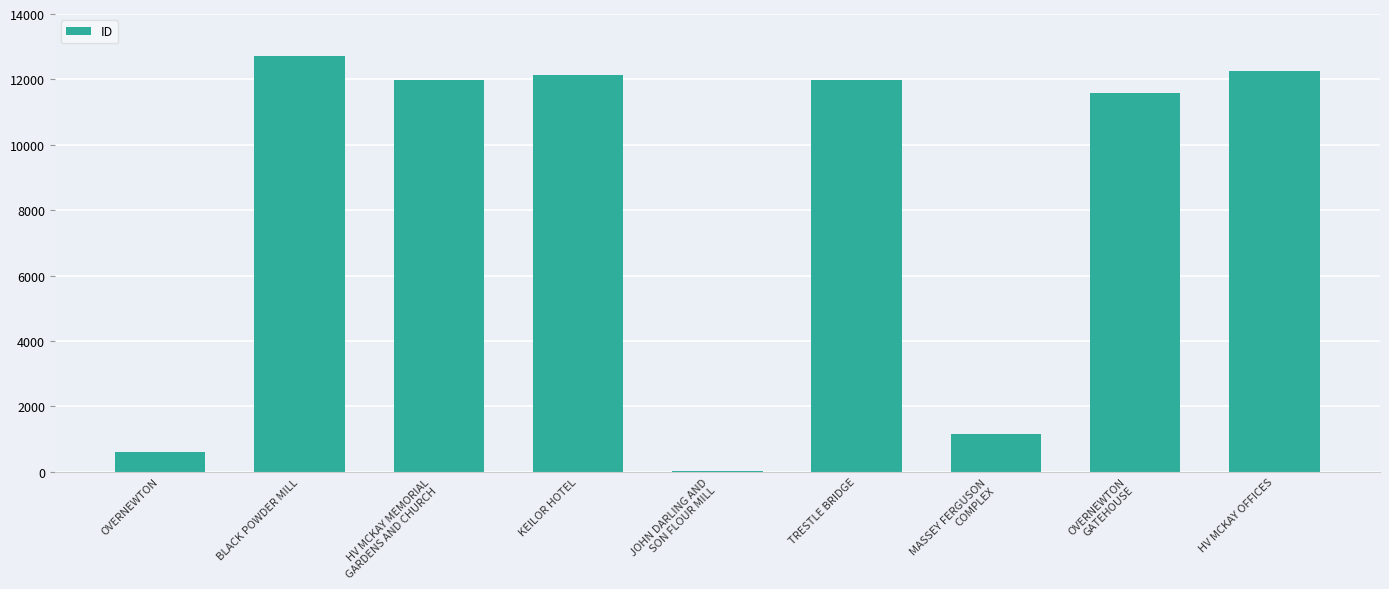

What is the sum of the values at JOHN DARLING AND
SON FLOUR MILL and HV MCKAY OFFICES?

12272